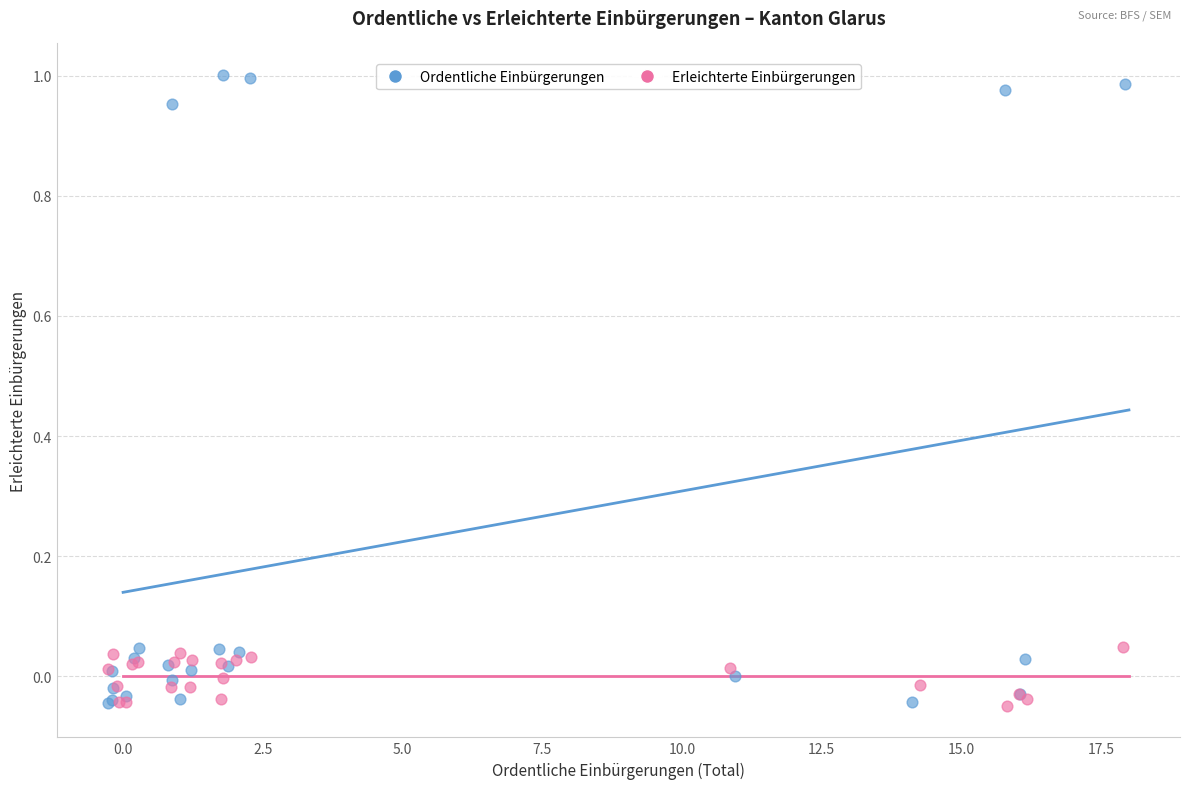

Which series has the largest Y range (max minus min)?

Ordentliche Einbürgerungen